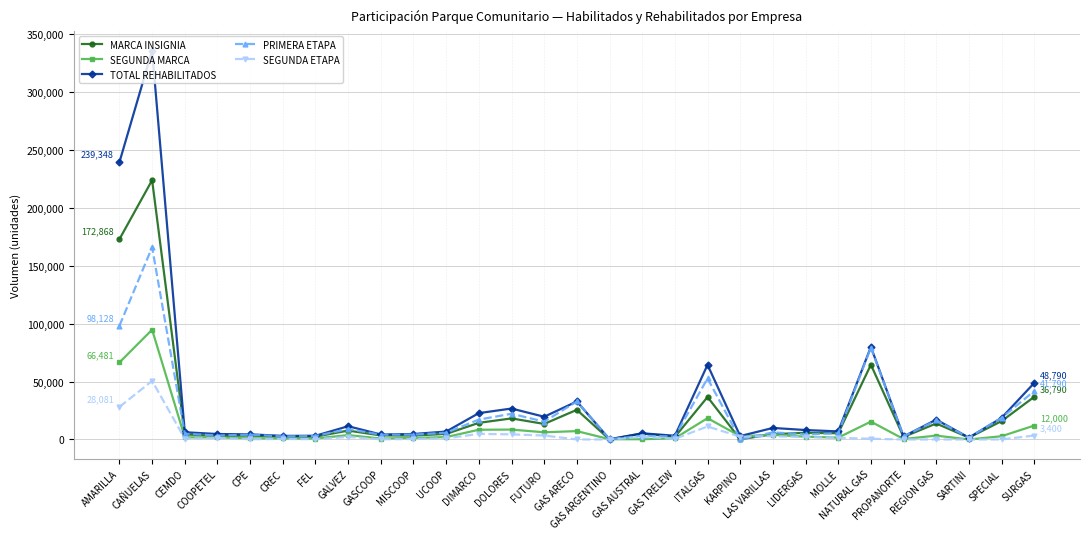

What is the highest value of the TOTAL REHABILITADOS series?

335709.5